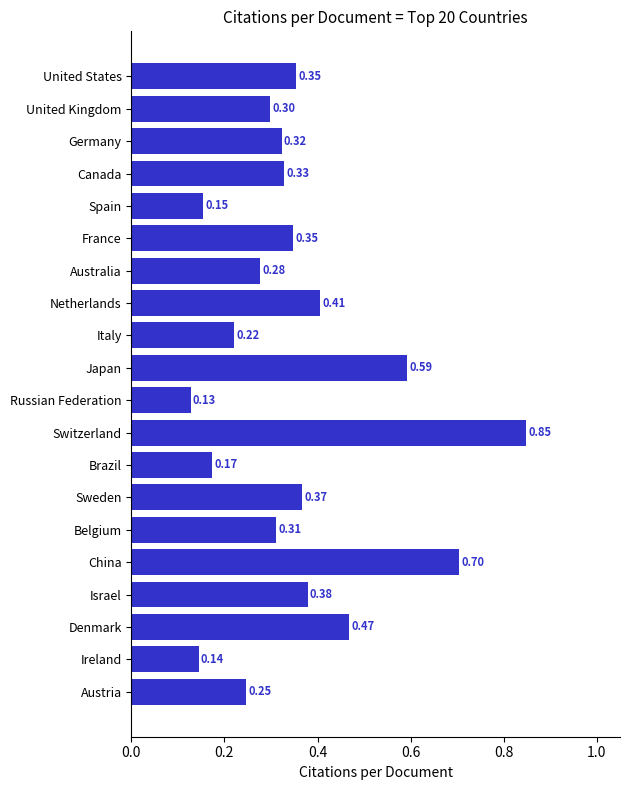

At which label is the value closest to 0?

Russian Federation